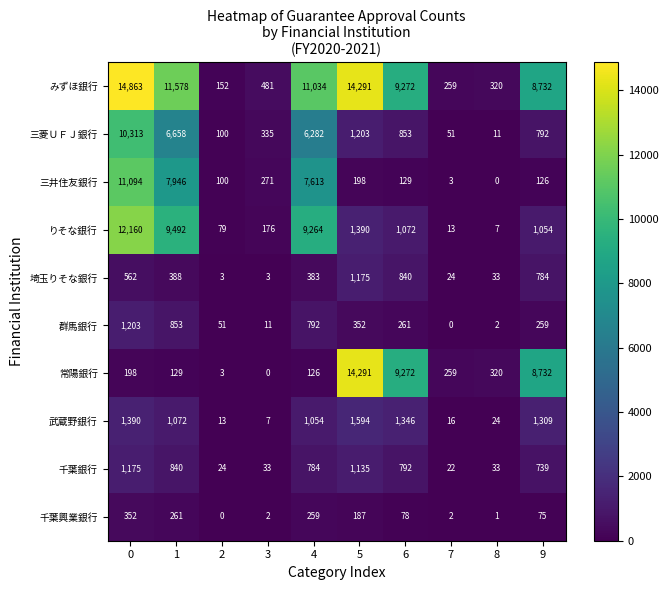

What is the average value of the 常陽銀行 series?

3333